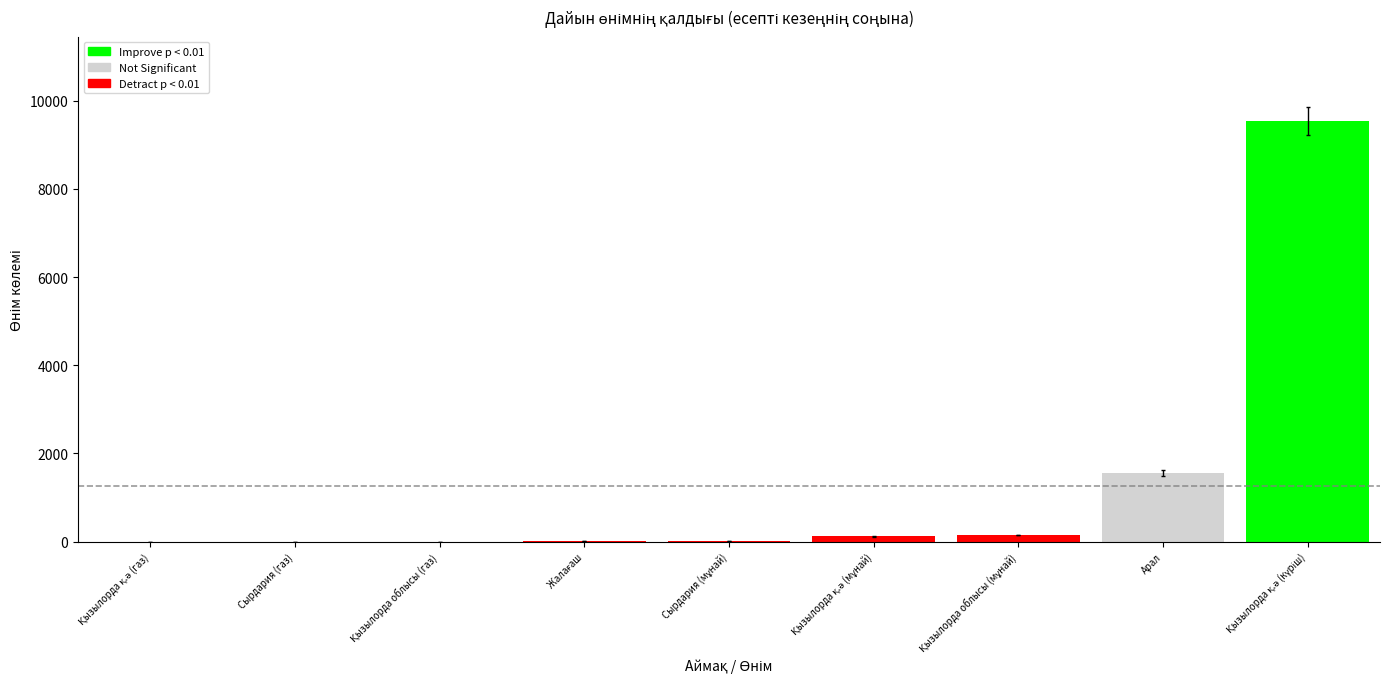

List the labels in order of value, smallest first.

Қызылорда қ.ә (газ), Сырдария (газ), Қызылорда облысы (газ), Жалағаш, Сырдария (мұнай), Қызылорда қ.ә (мұнай), Қызылорда облысы (мұнай), Арал, Қызылорда қ.ә (күріш)